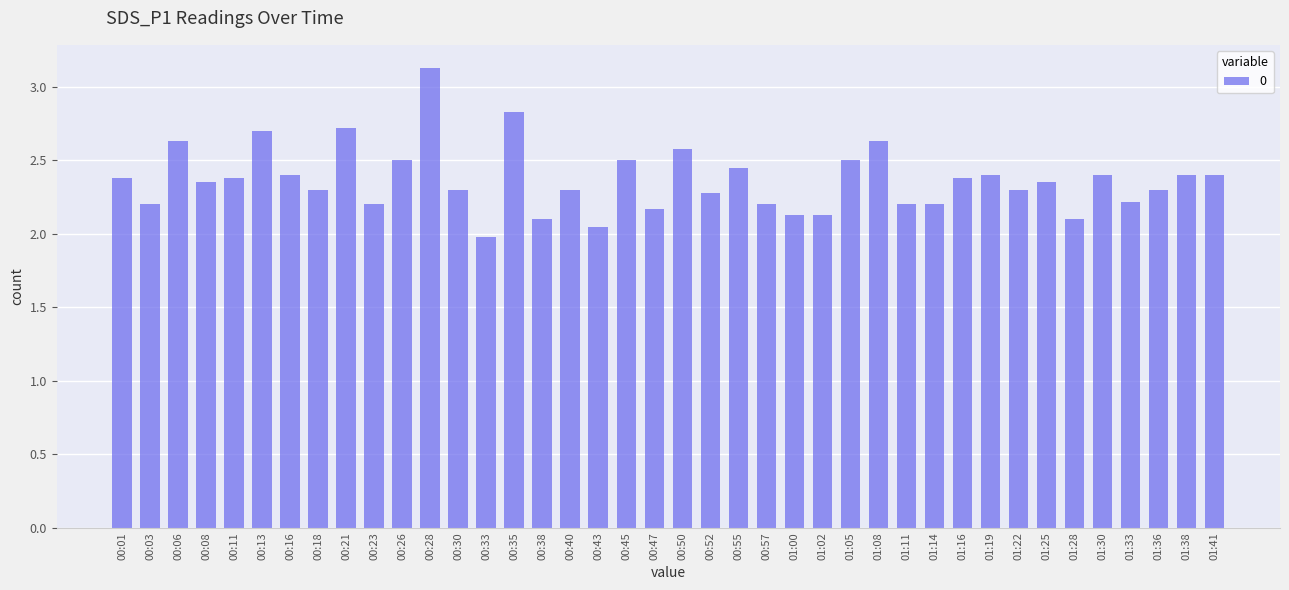

Which has a higher value, 01:33 or 00:43?

01:33